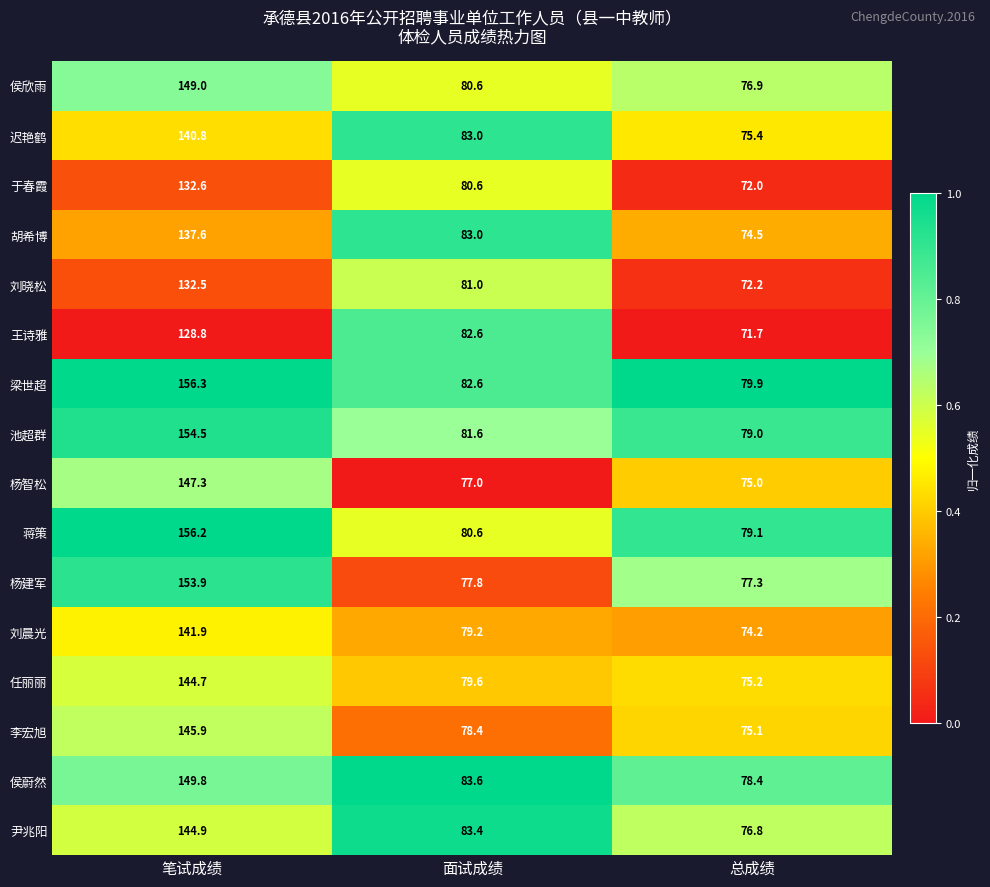

What is the approximate value of 蒋策 at 笔试成绩?

156.2